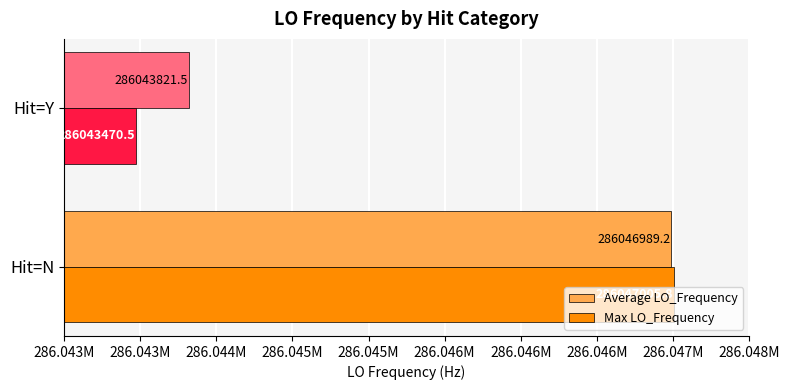

At how many categories does at least one series exceed 286045952?

1